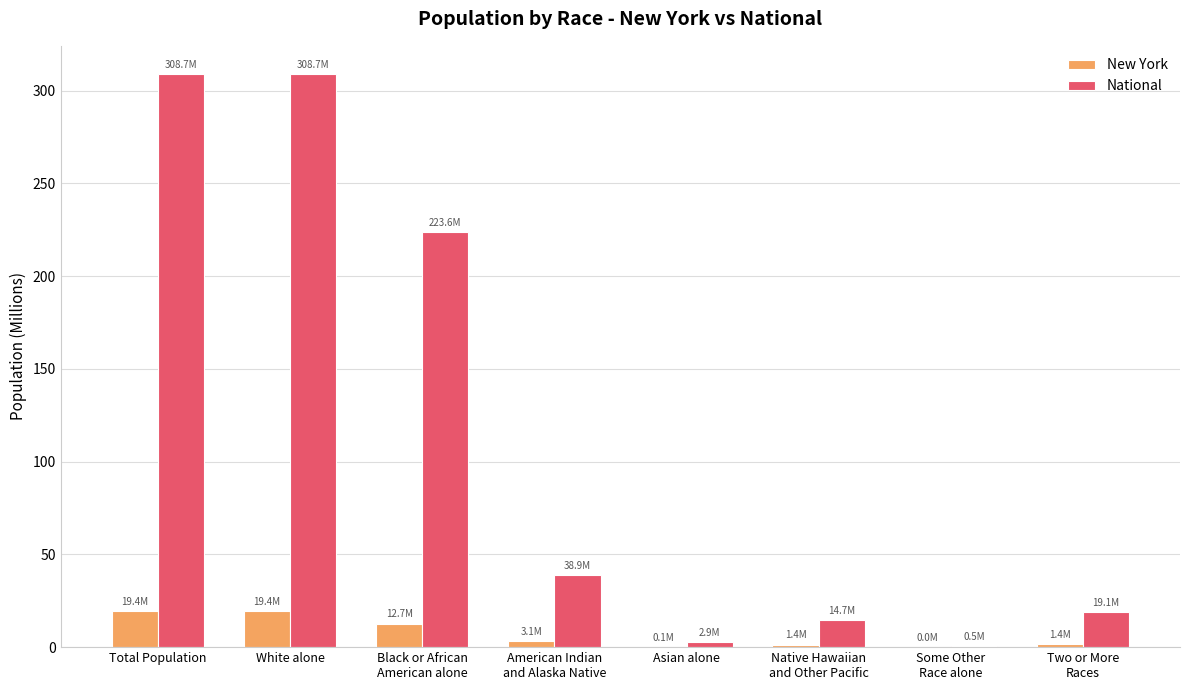

What is the approximate value of National at Total Population?

308.7